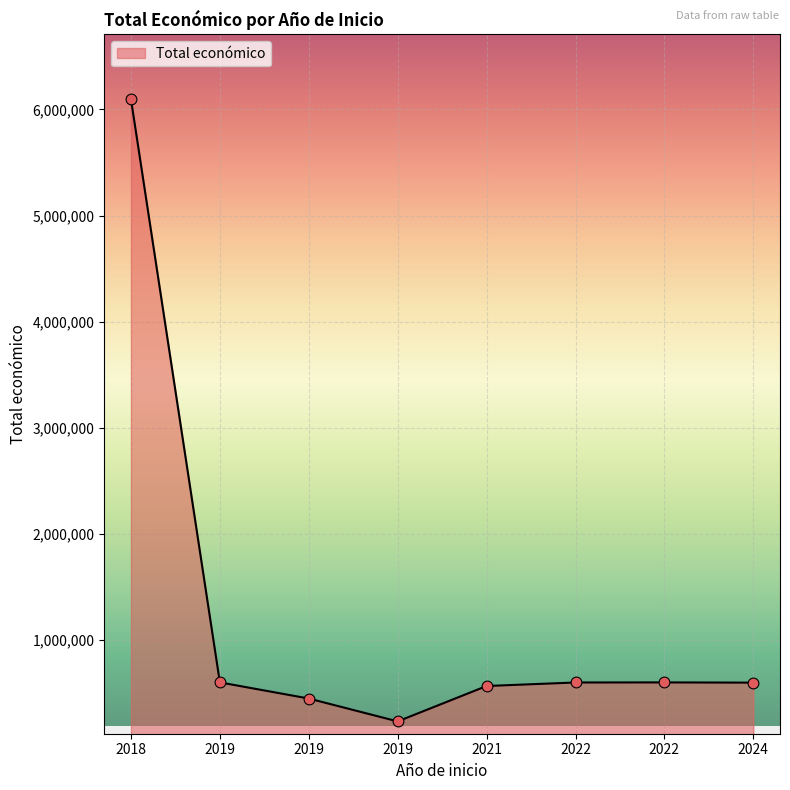

Between 2024 and 2019, which is larger?

2024